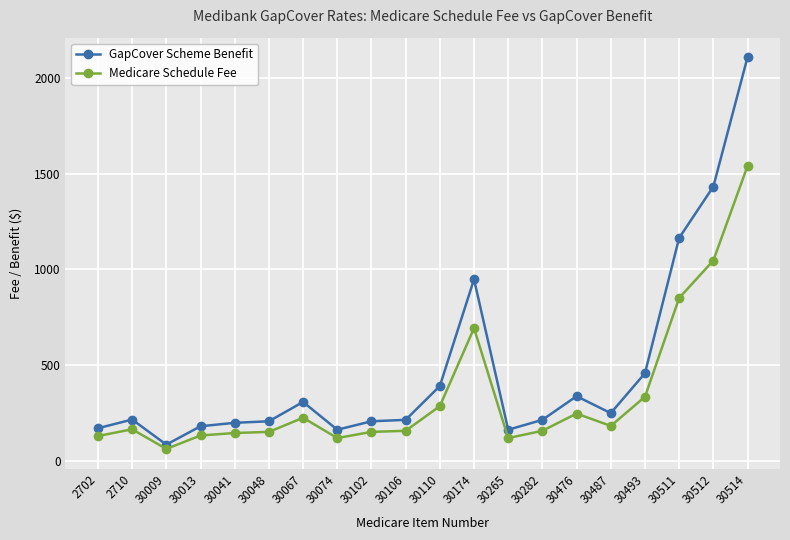

What is the approximate value of Medicare Schedule Fee at 30514?

1539.1